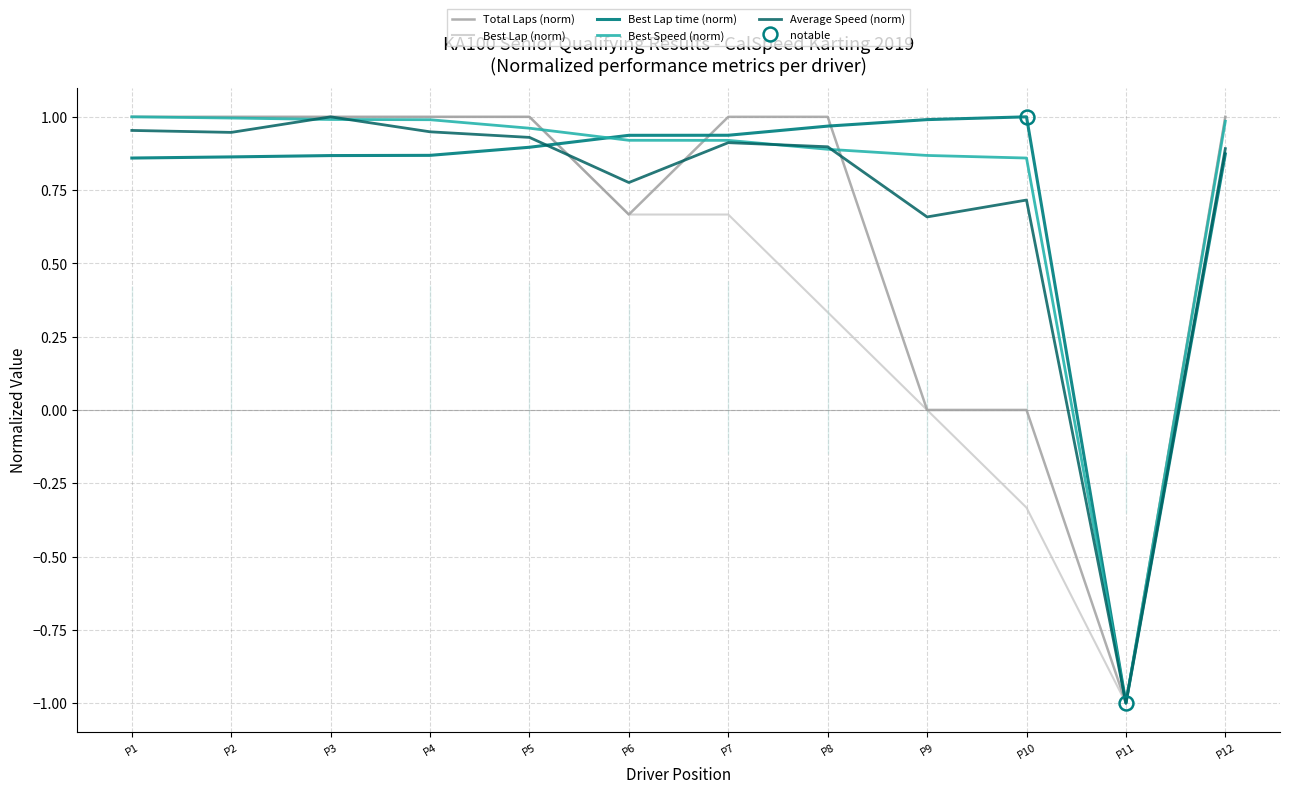

Which series has the largest total across all categories?

Best Speed (norm)